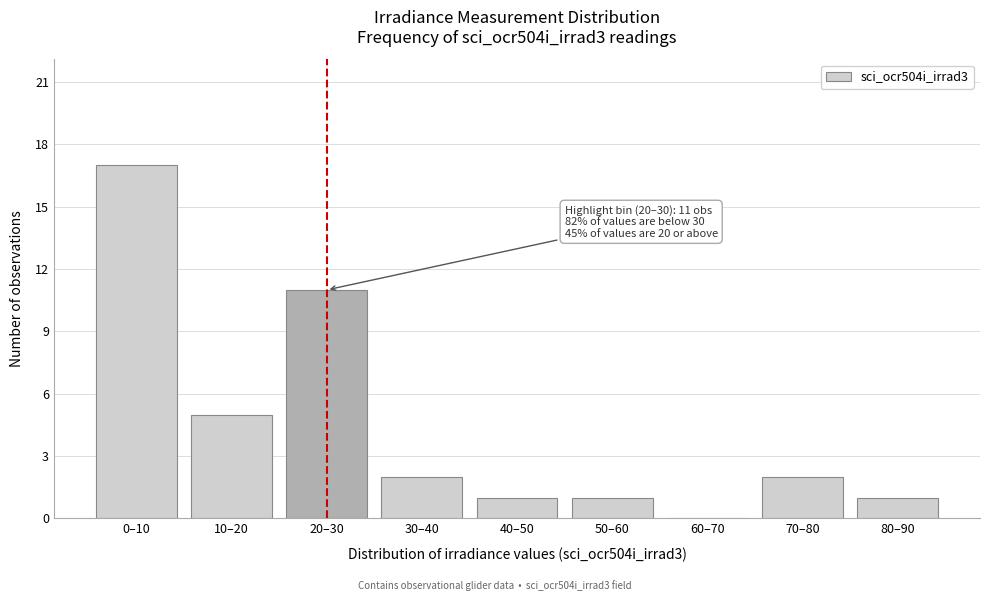

Reading right to left, transcribe all the data shown in this chart.

80–90=1	70–80=2	60–70=0	50–60=1	40–50=1	30–40=2	20–30=11	10–20=5	0–10=17